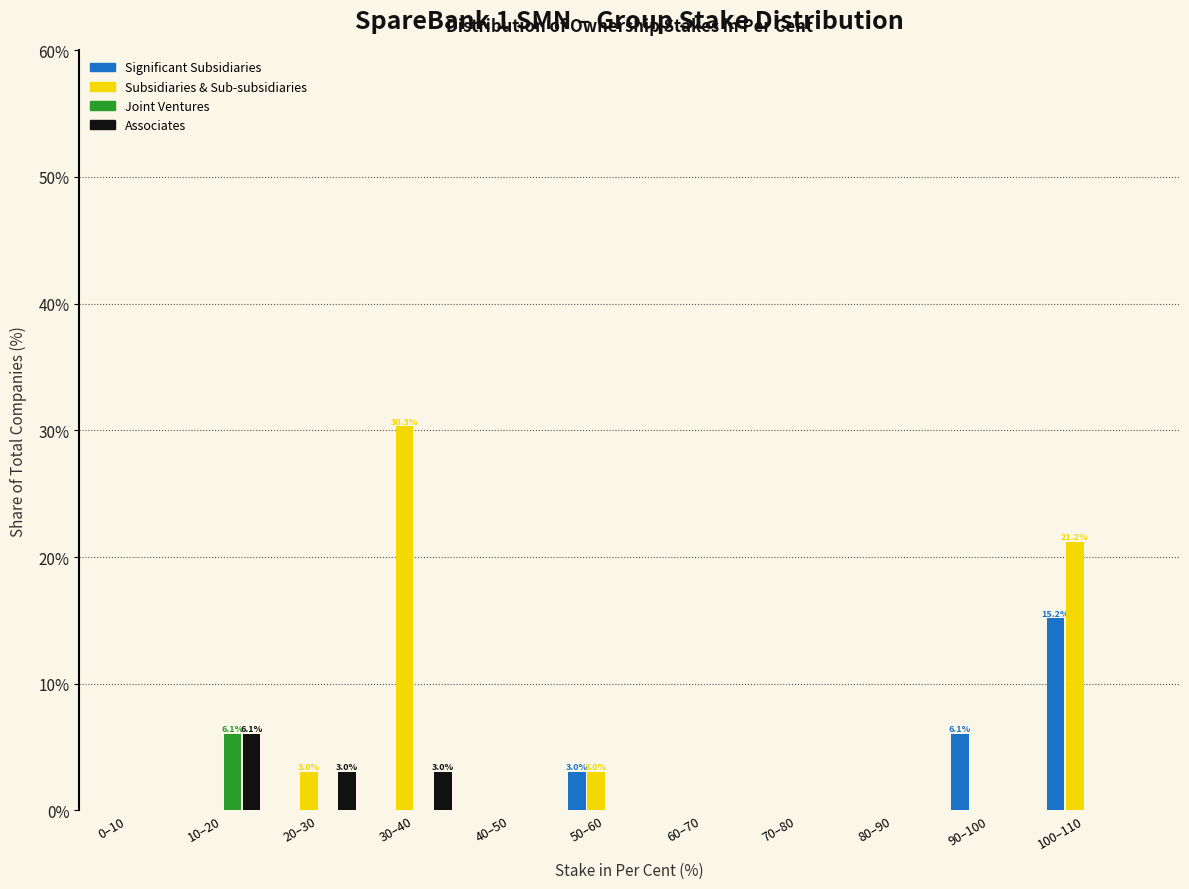

What is the maximum value shown in the chart?

30.3